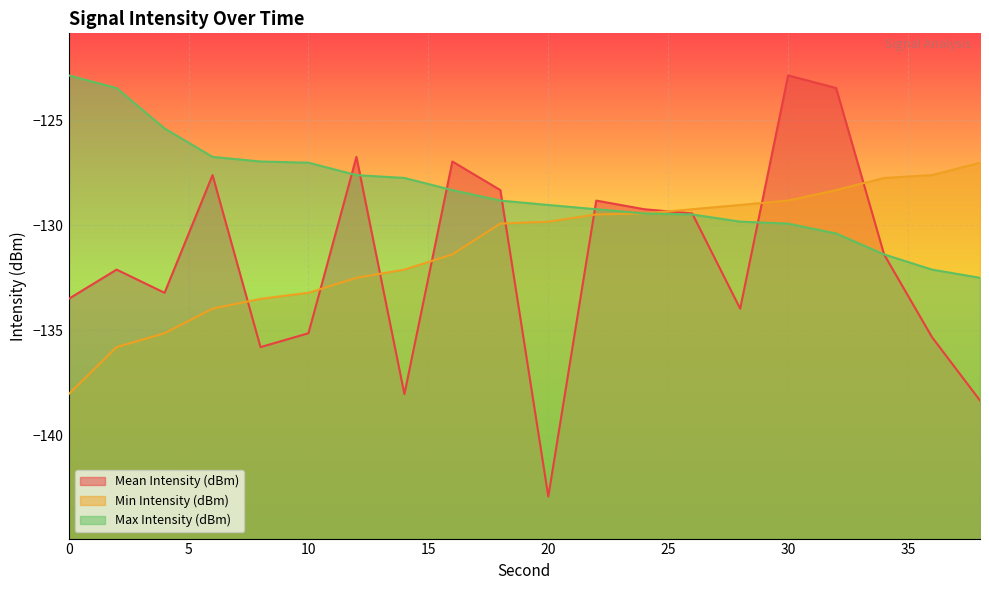

Which category has the highest value in the Mean Intensity (dBm) series?

30